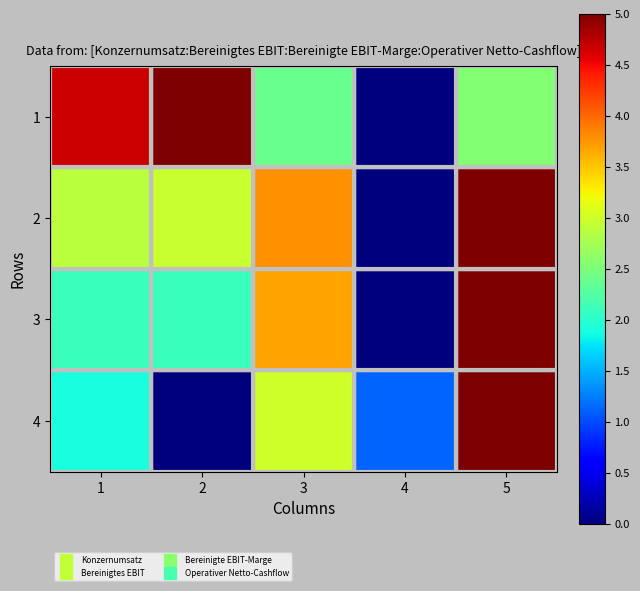

List the series in order of their peak value, highest first.

1, 2, 3, 4